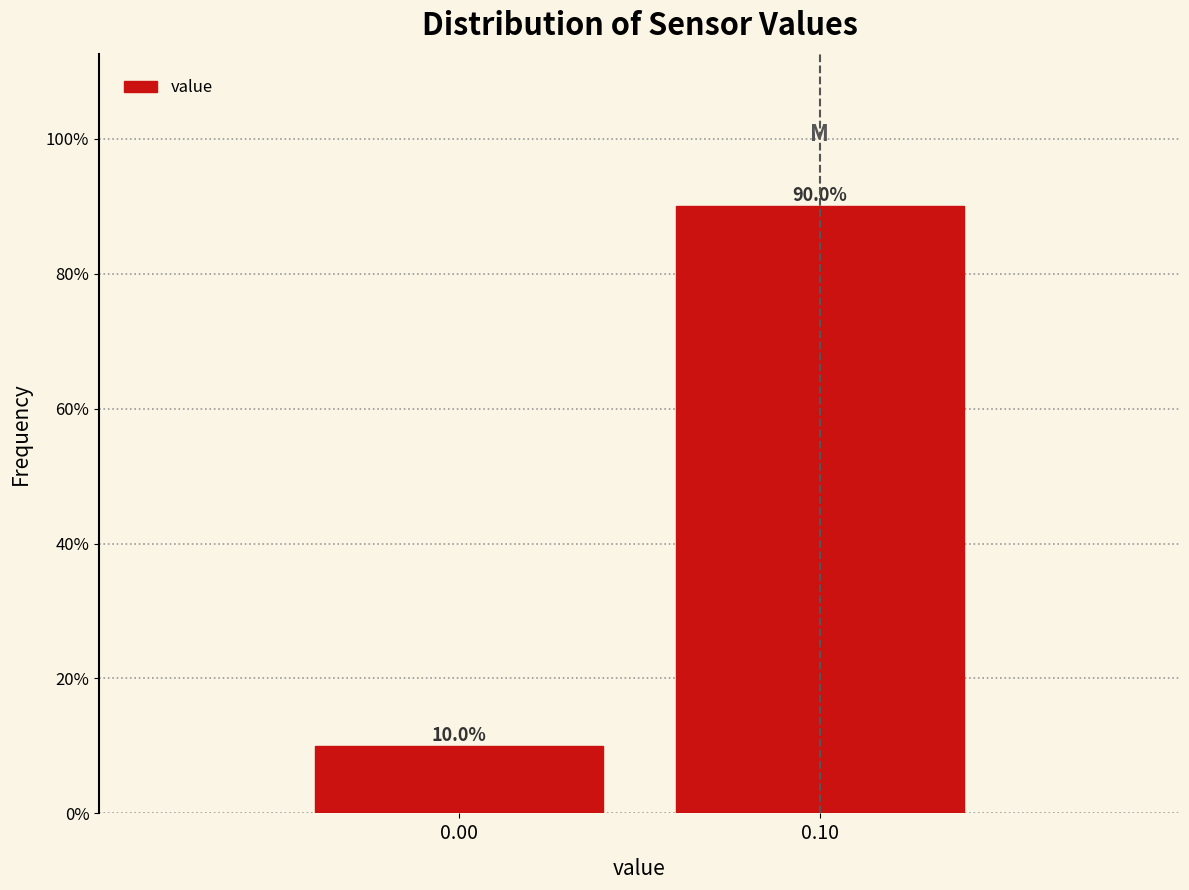

Does the chart contain any negative values?

No